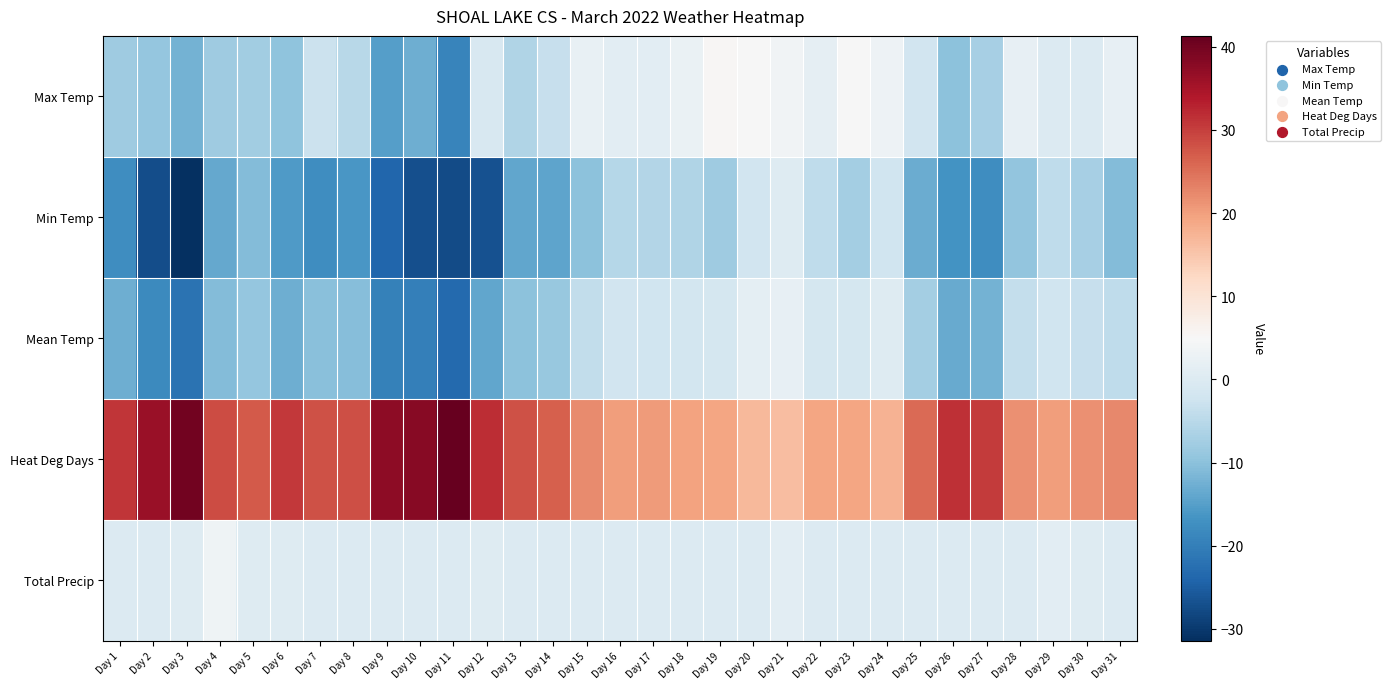

At which category is the sum across all series the highest?

Day 21